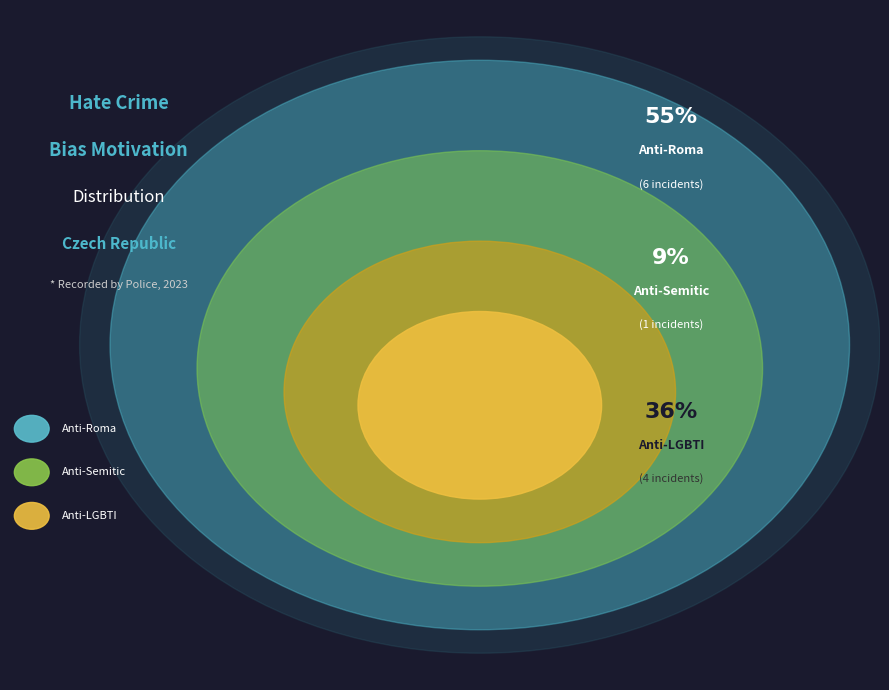

Count the number of slices in the pie.

3